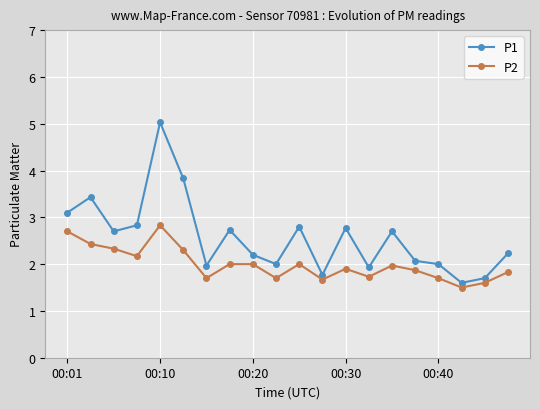

What is the value of the P1 point at the 15th from the left?

2.7